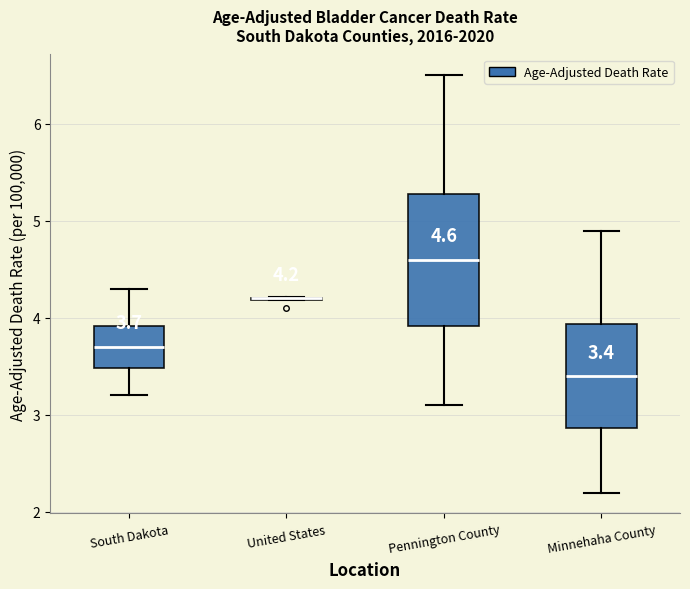

Which box is the tallest, from its lower edge to its upper edge?

Pennington County